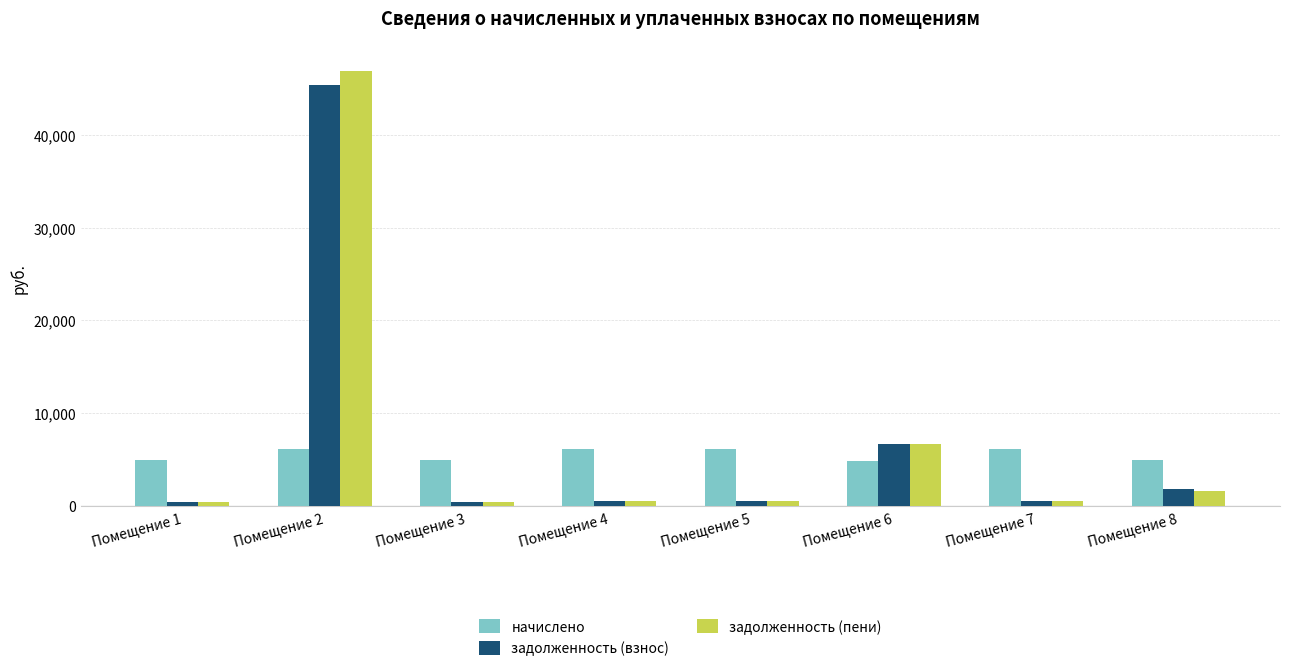

How many bars are there in total?

24